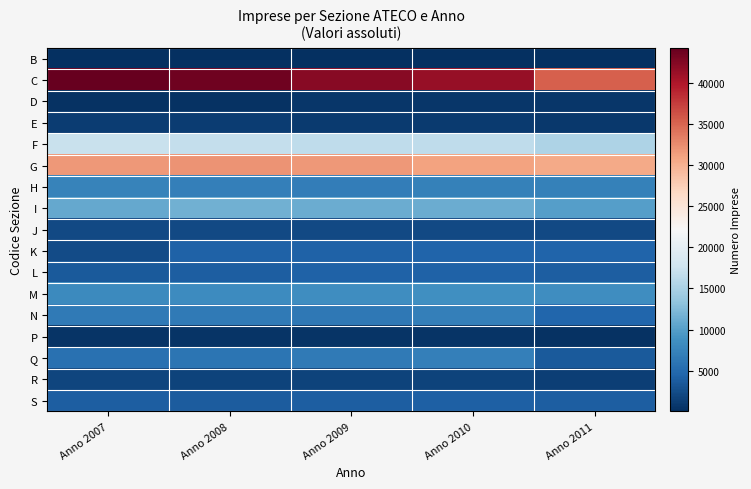

At which category is the sum across all series the highest?

Anno 2008